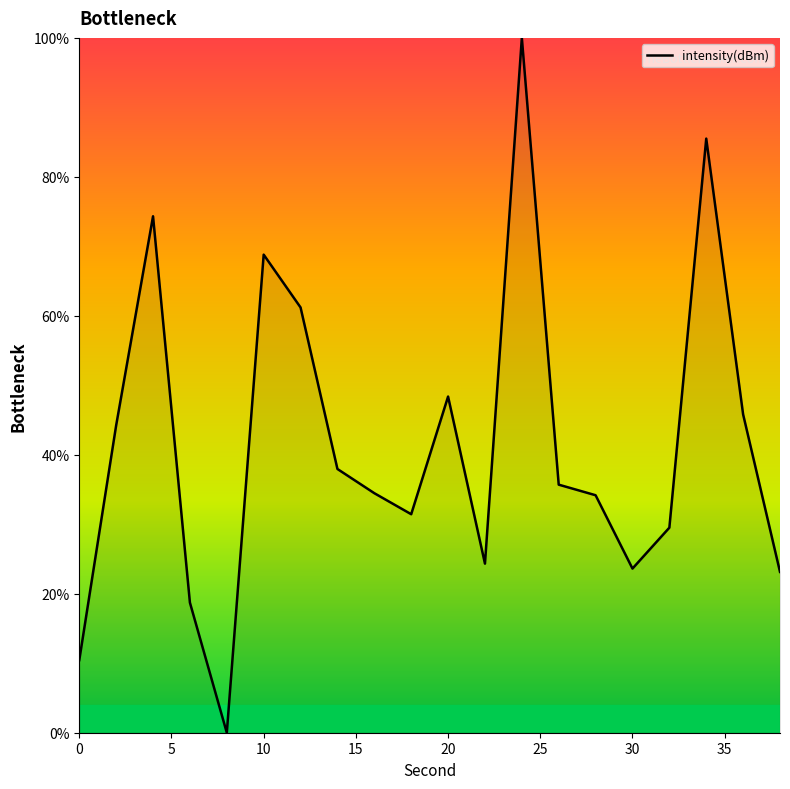

What is the difference between the maximum and minimum values?

100.0